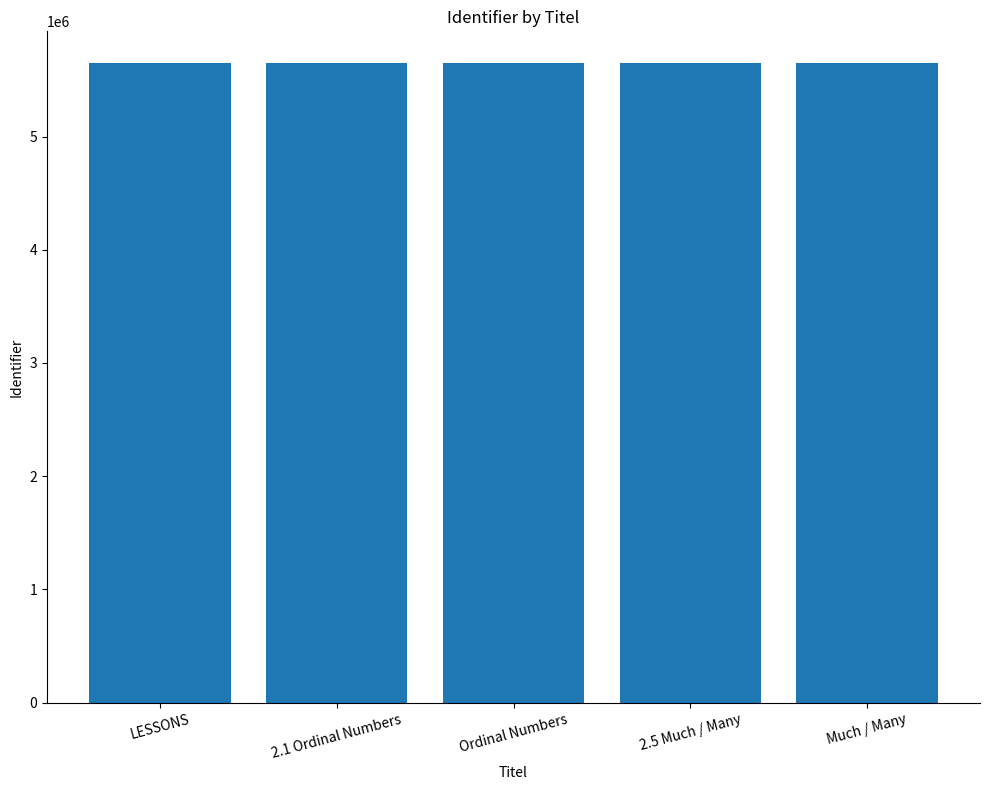

Read the value at Ordinal Numbers.

5646637